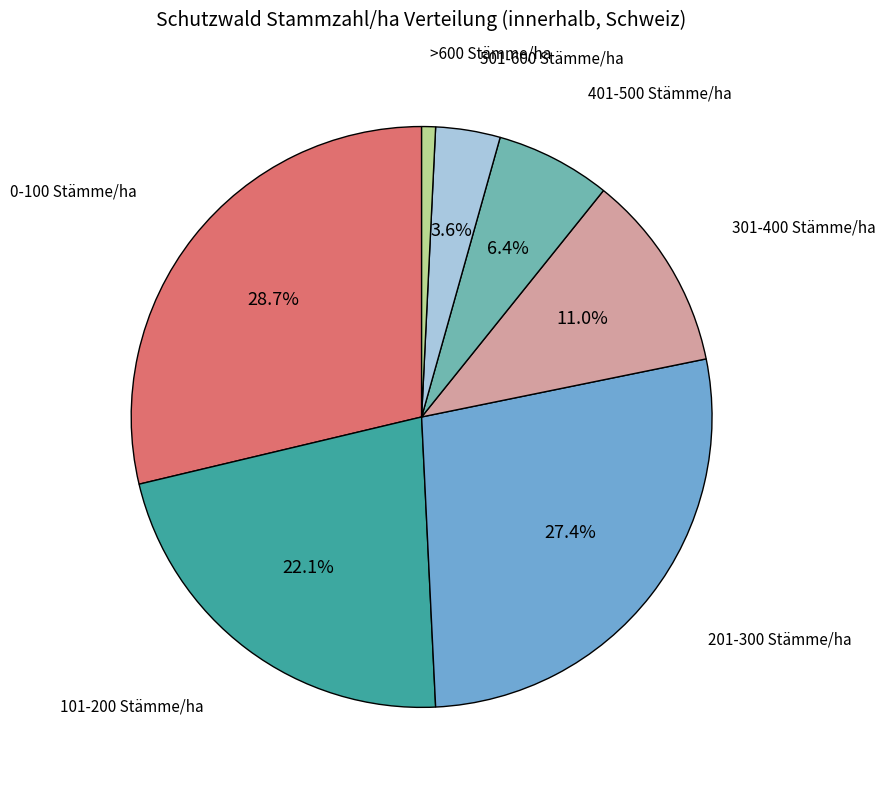

How many slices are in this pie chart?

7